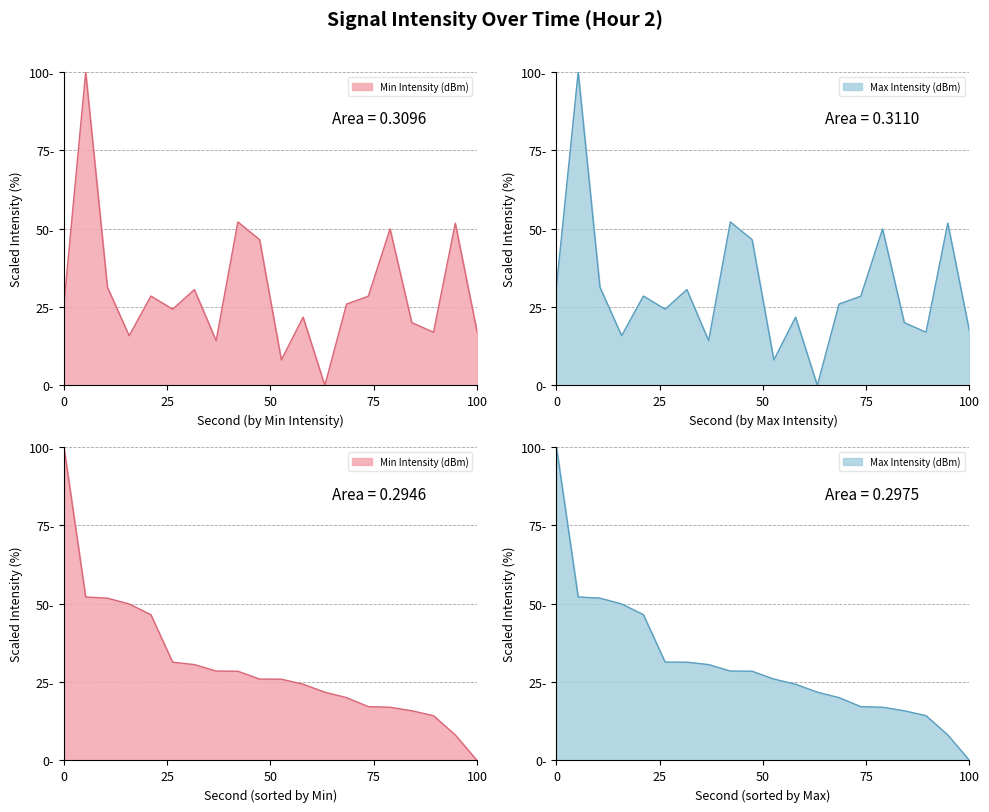

How many interior local peaks does the Max Intensity (dBm) series have?

7